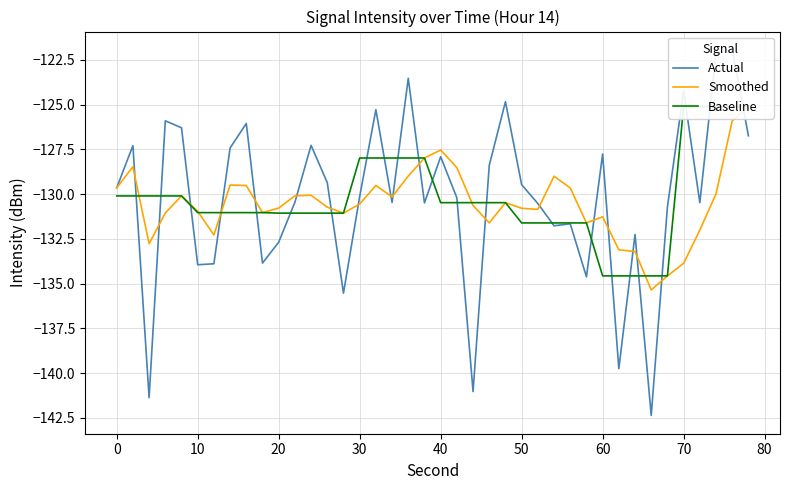

Is this an area chart (filled region under the line)?

No